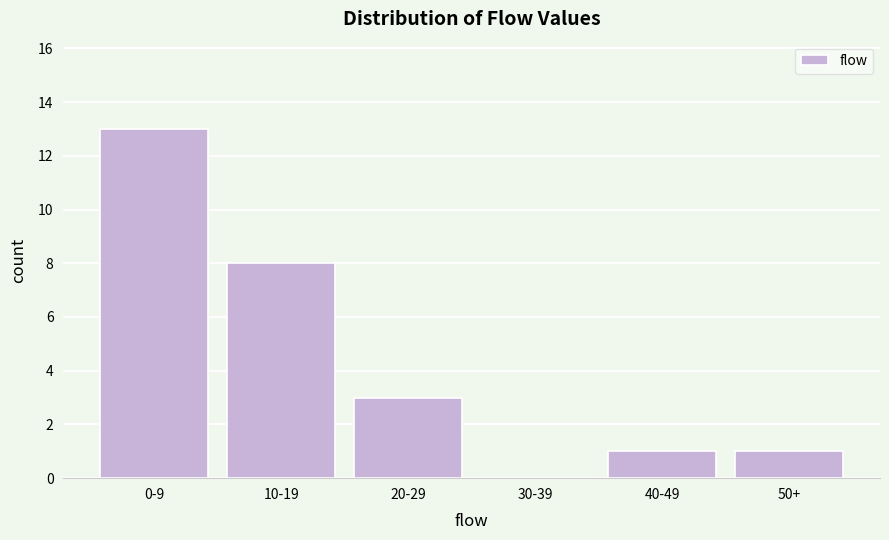

Reading left to right, extract all data points from this chart.

0-9=13	10-19=8	20-29=3	30-39=0	40-49=1	50+=1